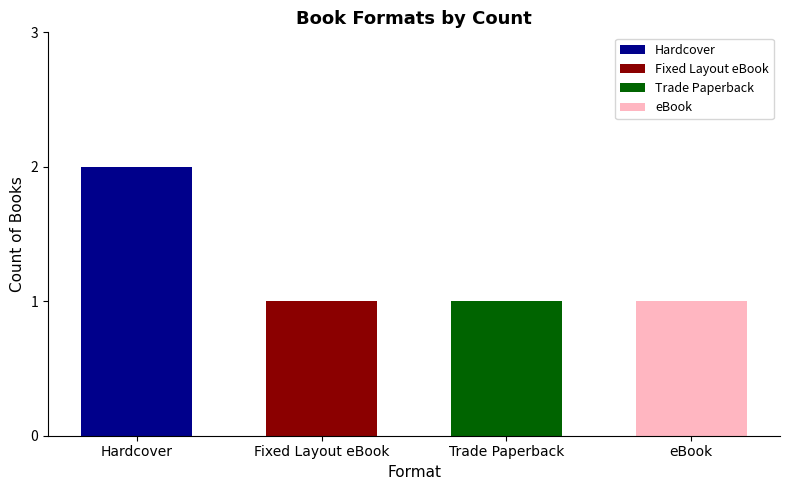

List the labels in order of value, largest first.

Hardcover, Fixed Layout eBook, Trade Paperback, eBook